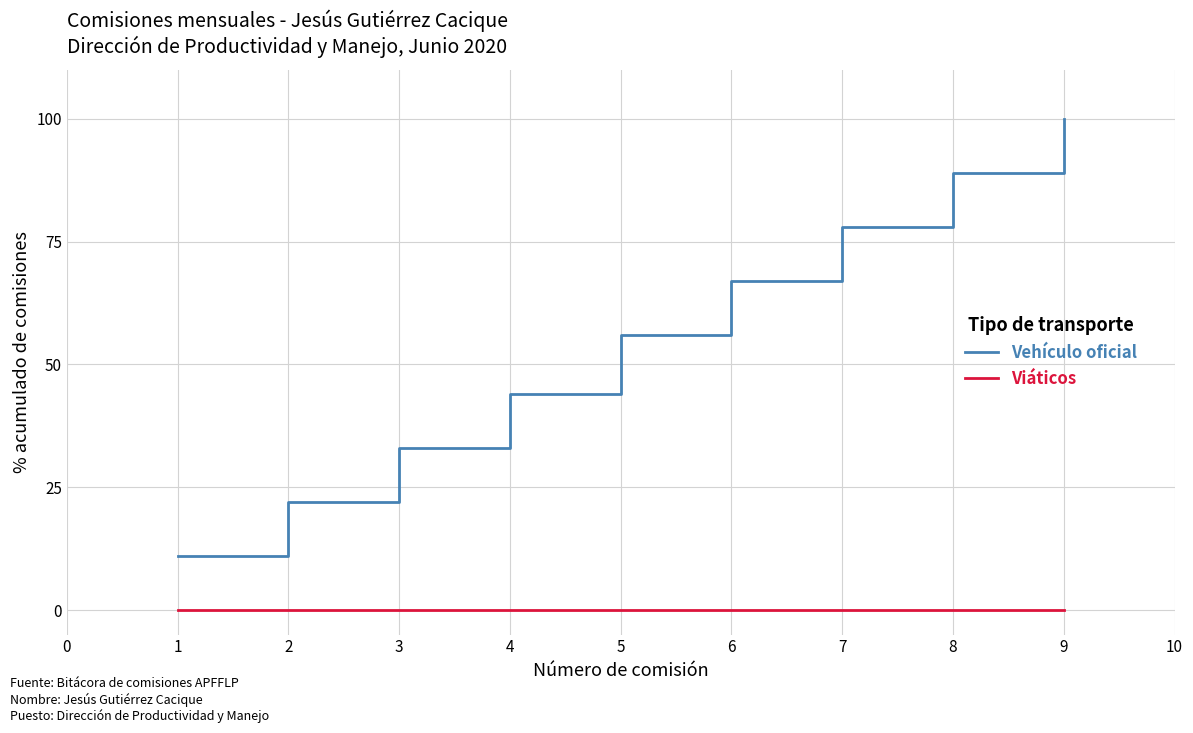

What is the highest value of the Vehículo oficial series?

100